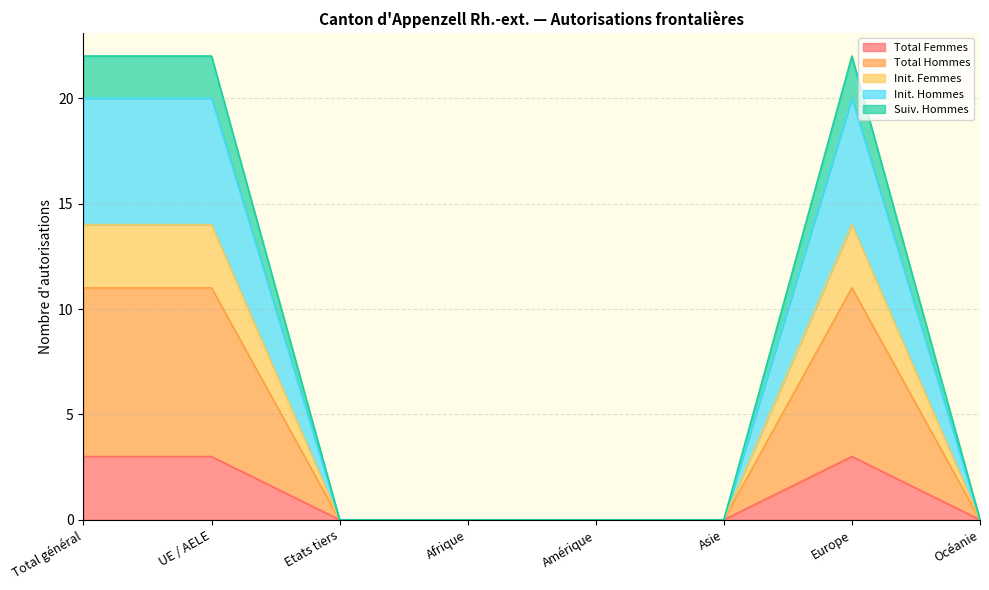

True or false: Total Femmes and Init. Hommes intersect in this chart.

False